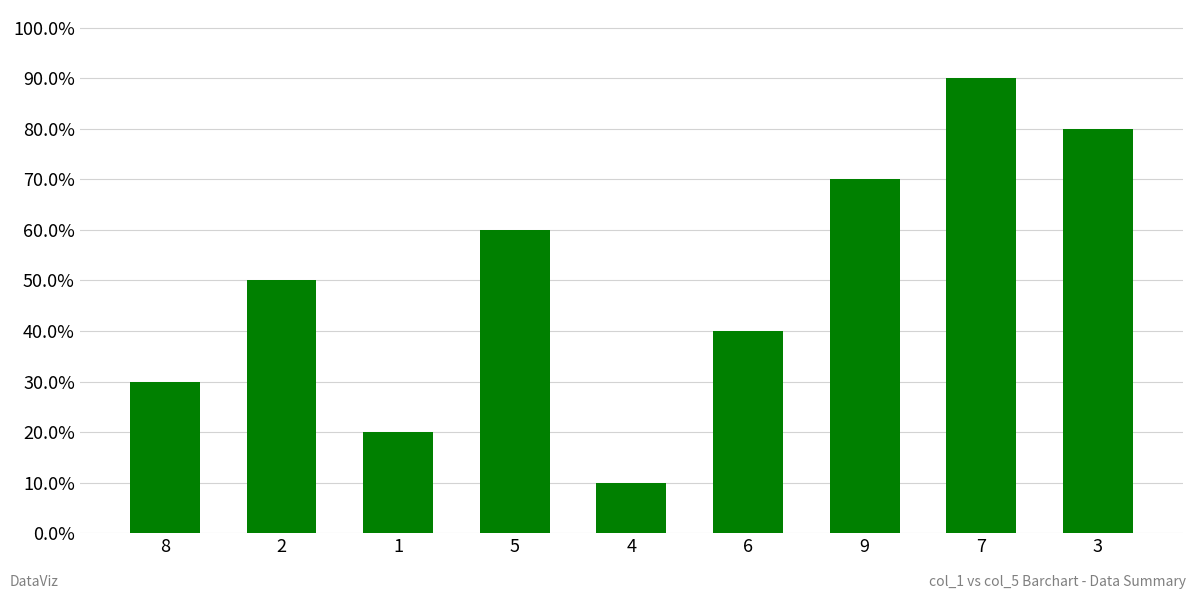

What is the change in value from 5 to 6?

-2